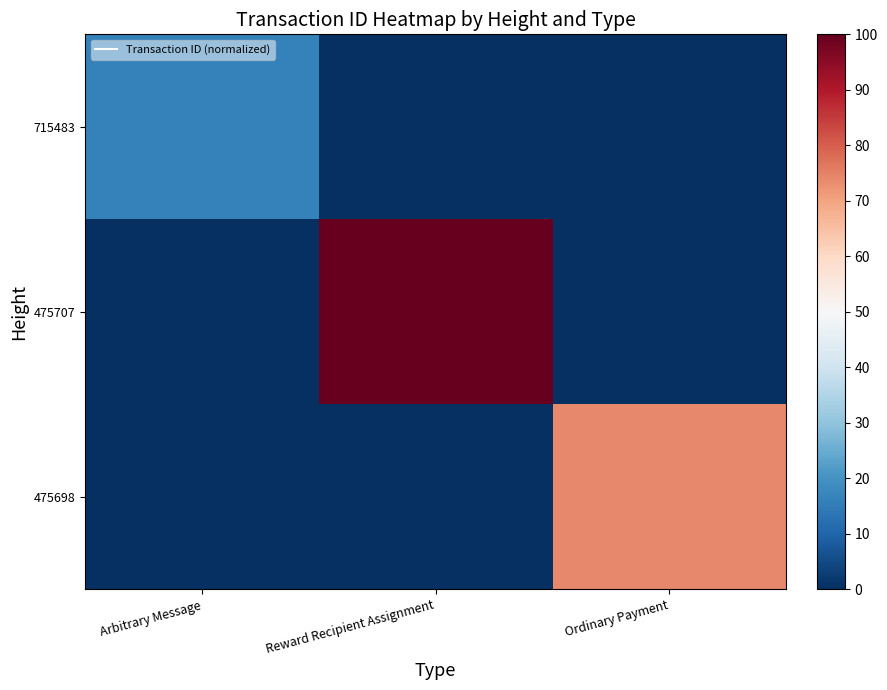

At Ordinary Payment, list the series in order from largest to smallest.

475698, 715483, 475707